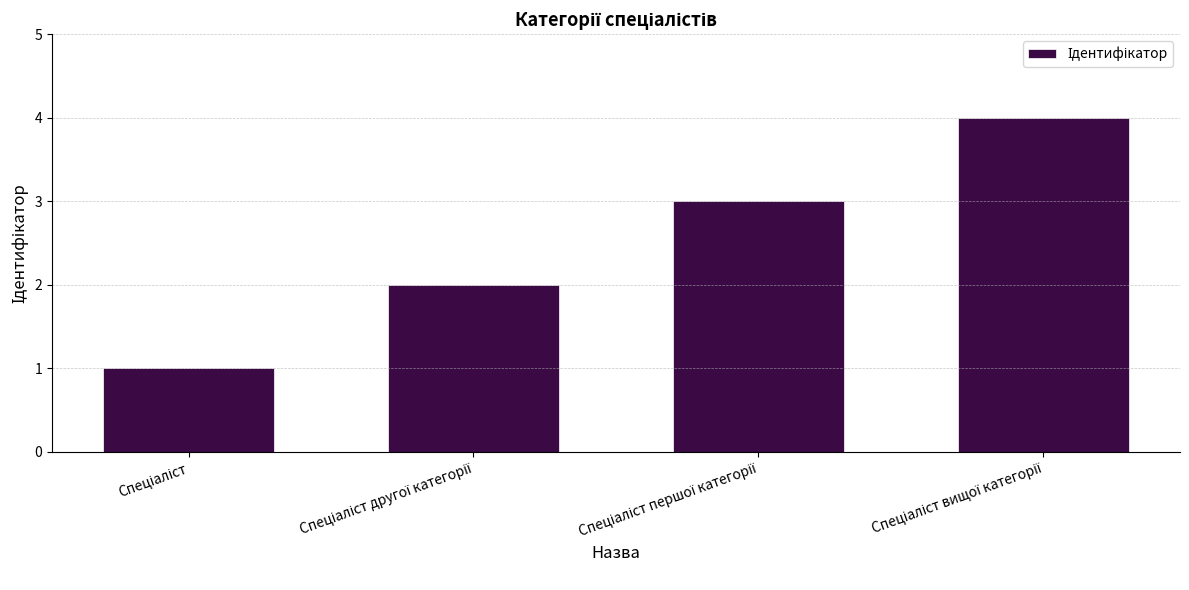

How many series are shown in this chart?

1